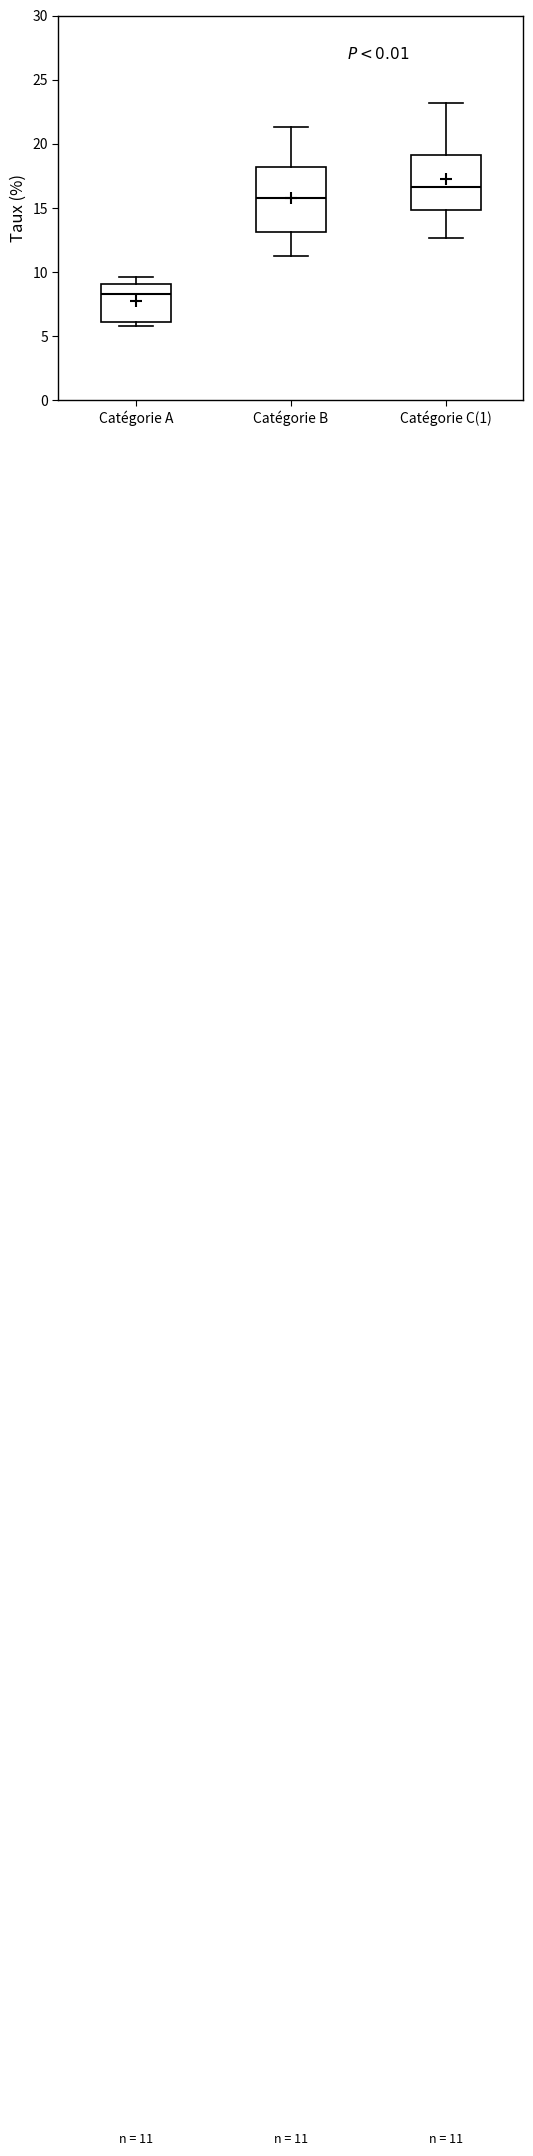

Which box has the lowest median line?

Catégorie A